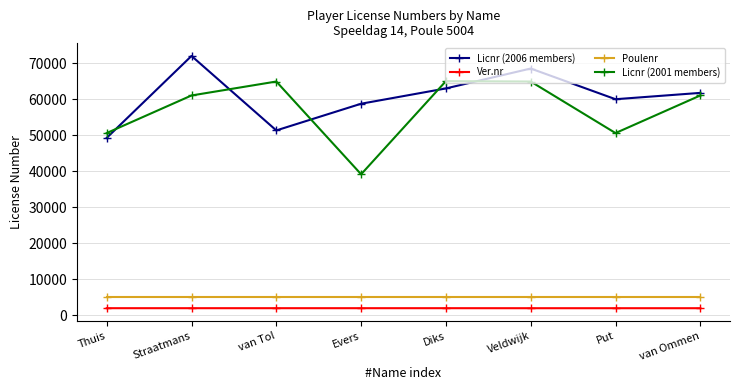

What is the value of the Poulenr point at the 2nd from the left?

5004